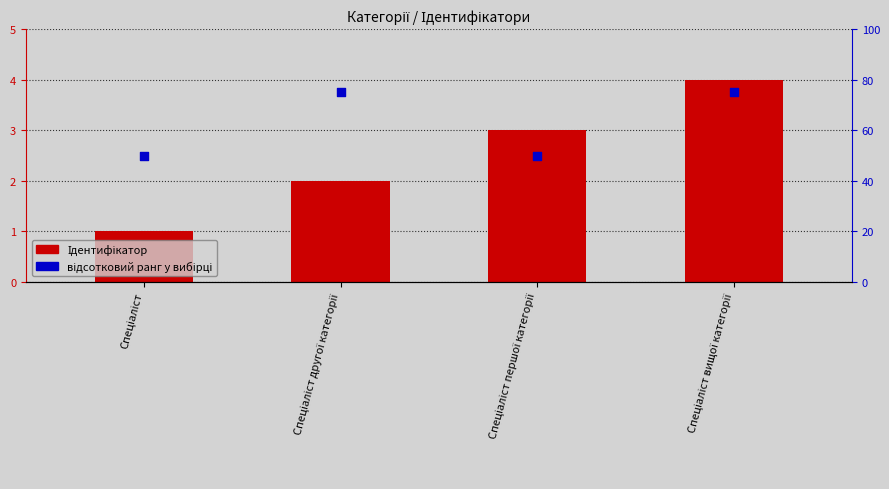

Which series has the largest total across all categories?

відсотковий ранг у вибірці